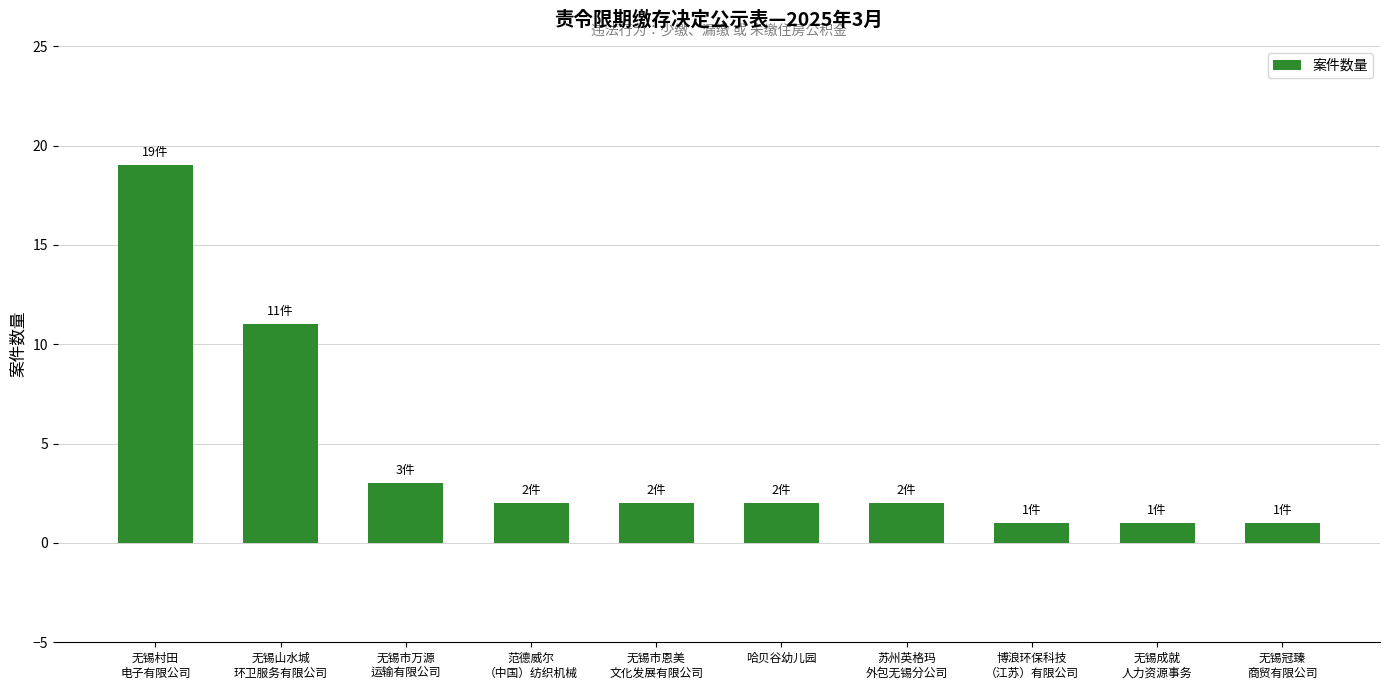

Reading left to right, transcribe all the data shown in this chart.

无锡村田
电子有限公司=19	无锡山水城
环卫服务有限公司=11	无锡市万源
运输有限公司=3	范德威尔
（中国）纺织机械=2	无锡市恩美
文化发展有限公司=2	哈贝谷幼儿园=2	苏州英格玛
外包无锡分公司=2	博浪环保科技
（江苏）有限公司=1	无锡成就
人力资源事务=1	无锡冠臻
商贸有限公司=1